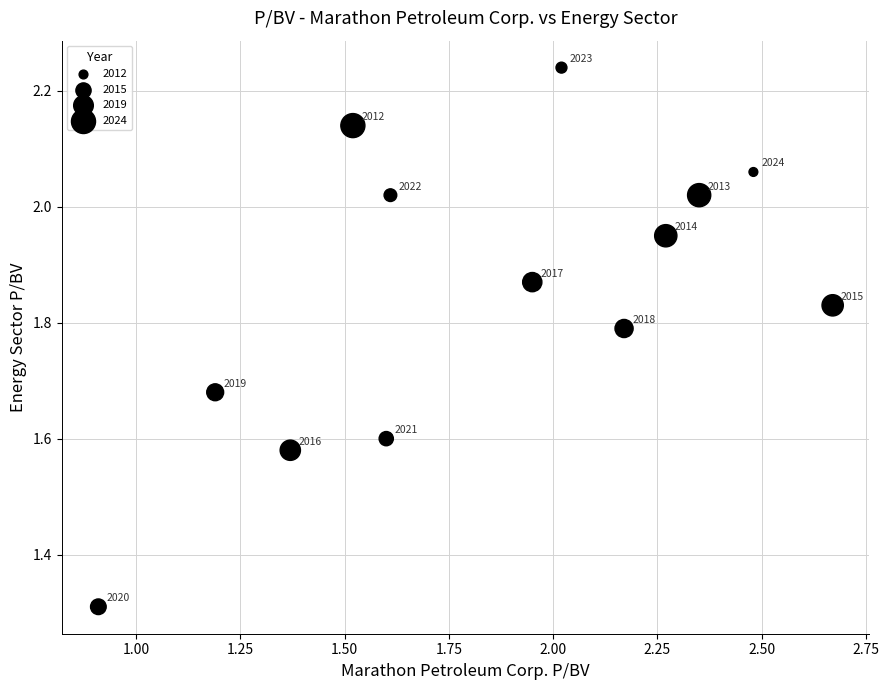

What Y value in the scatter plot is closest to 1?

1.3